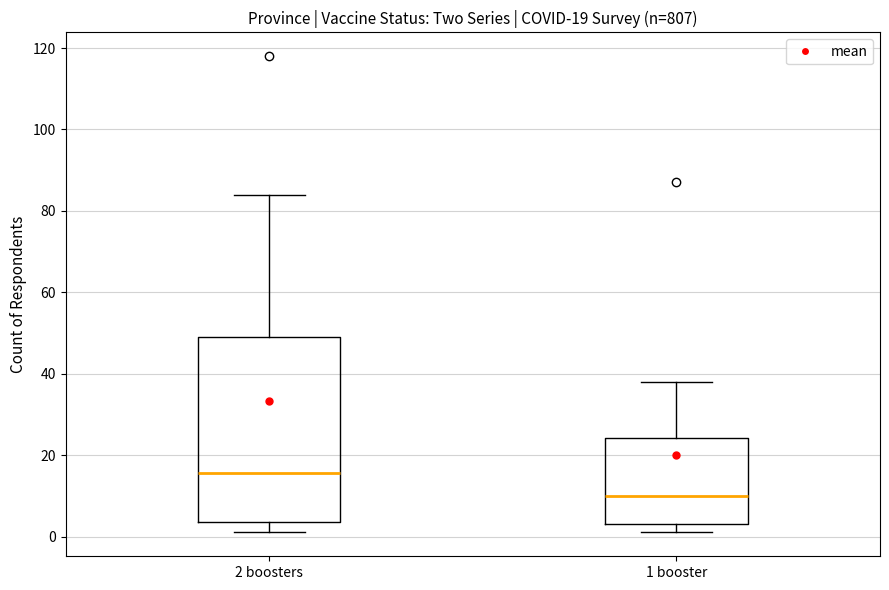

Comparing the boxes themselves (not the whiskers), which one is the tallest?

2 boosters